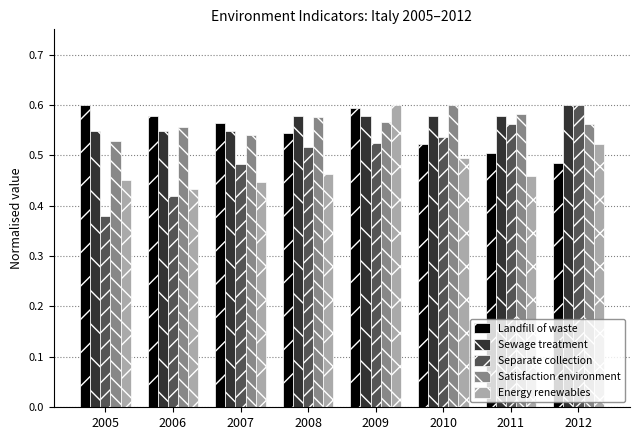

Are the bars grouped side by side (vs. stacked)?

Yes